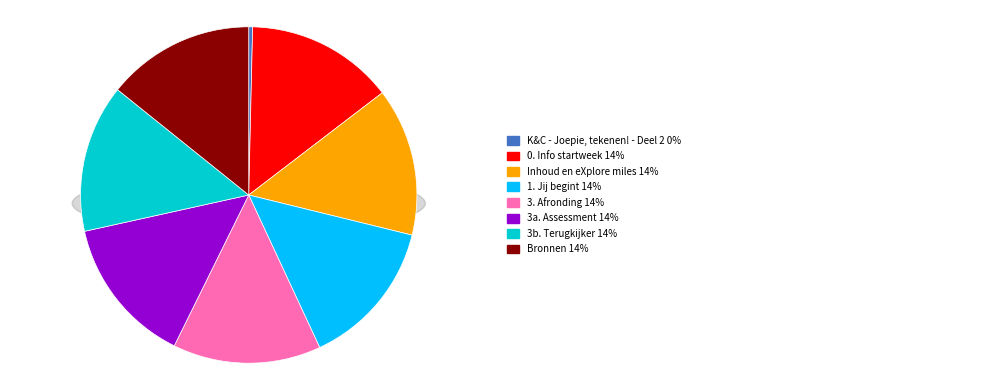

Is the sum of Bronnen and K&C - Joepie, tekenen! - Deel 2 greater than half?

No